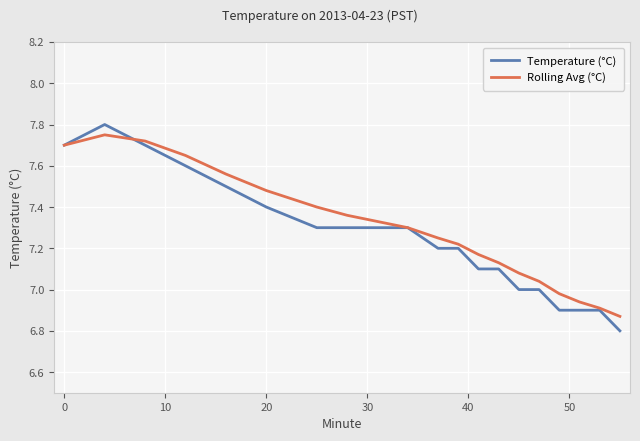

What is the lowest value of the Temperature (°C) series?

6.8